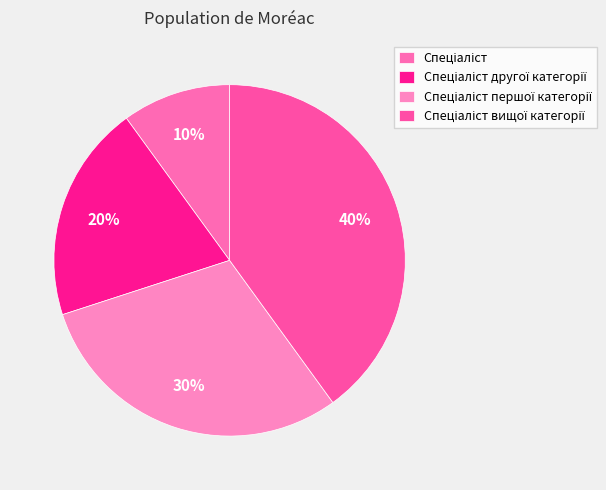

How many segments does this pie chart have?

4